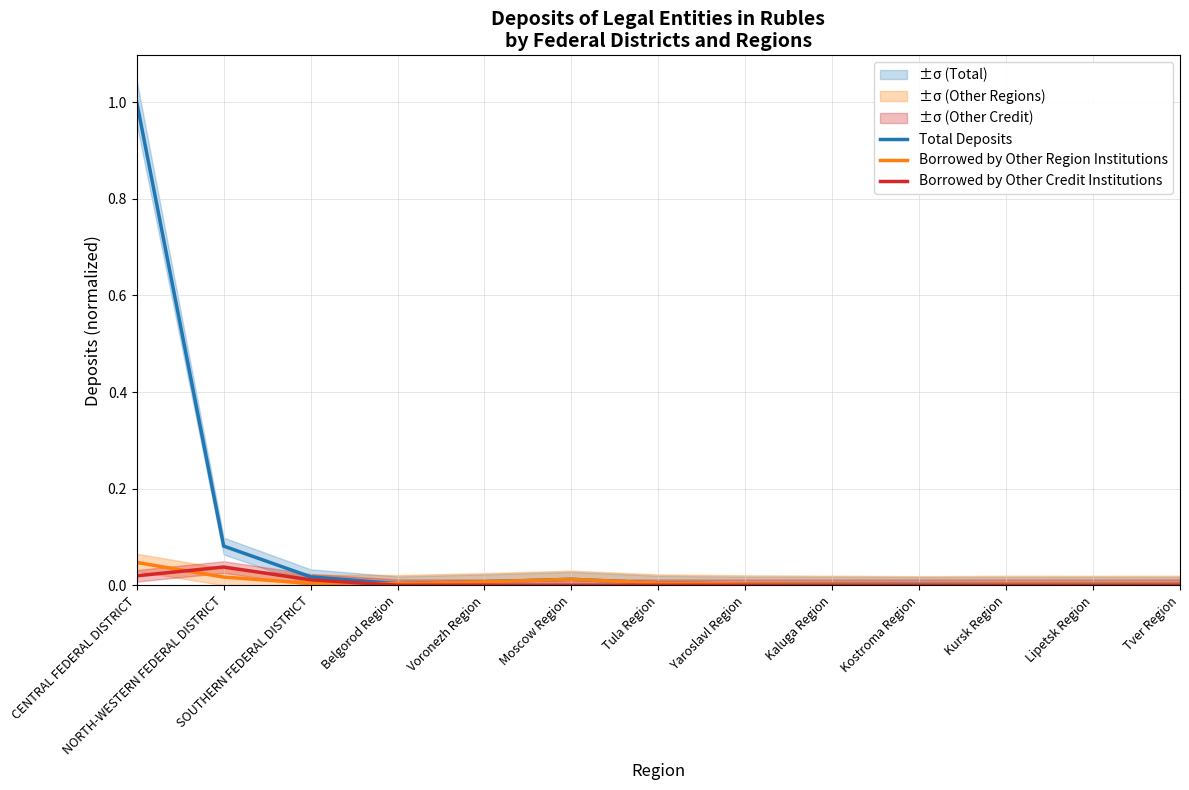

Is it true that Total Deposits equals 0.0 at Kursk Region?

True